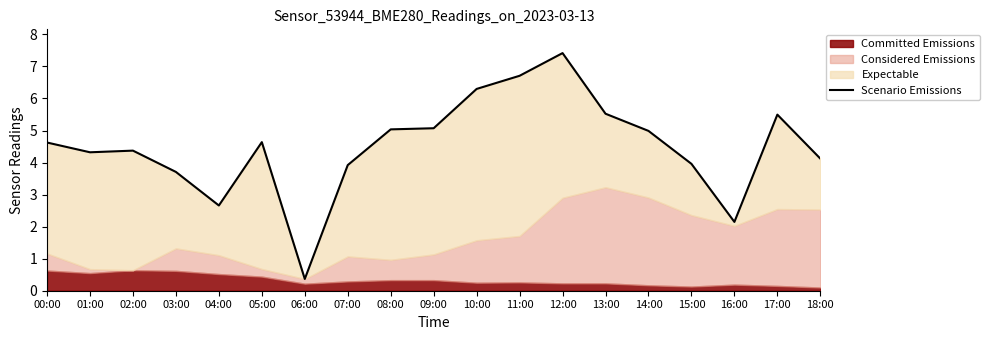

List the labels in order of value, smallest first.

06:00, 16:00, 04:00, 03:00, 07:00, 15:00, 18:00, 01:00, 02:00, 00:00, 05:00, 14:00, 08:00, 09:00, 17:00, 13:00, 10:00, 11:00, 12:00